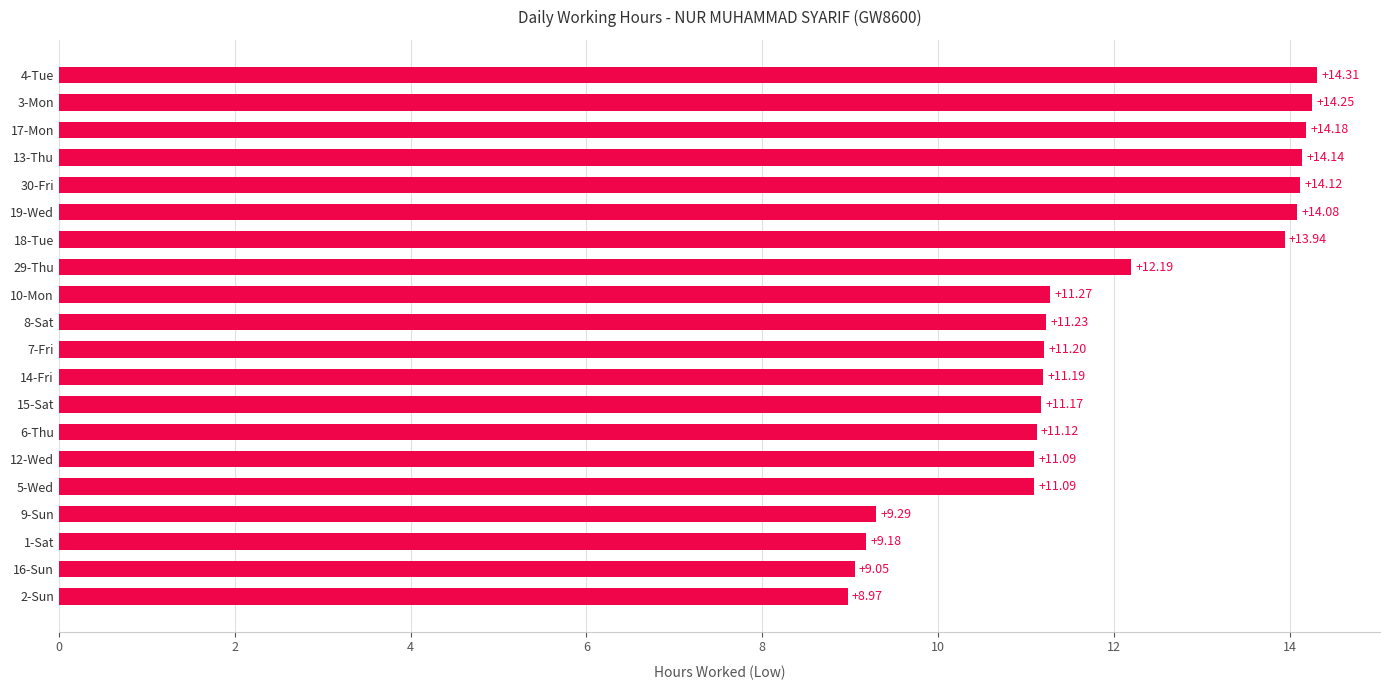

How many categories are shown in the chart?

20